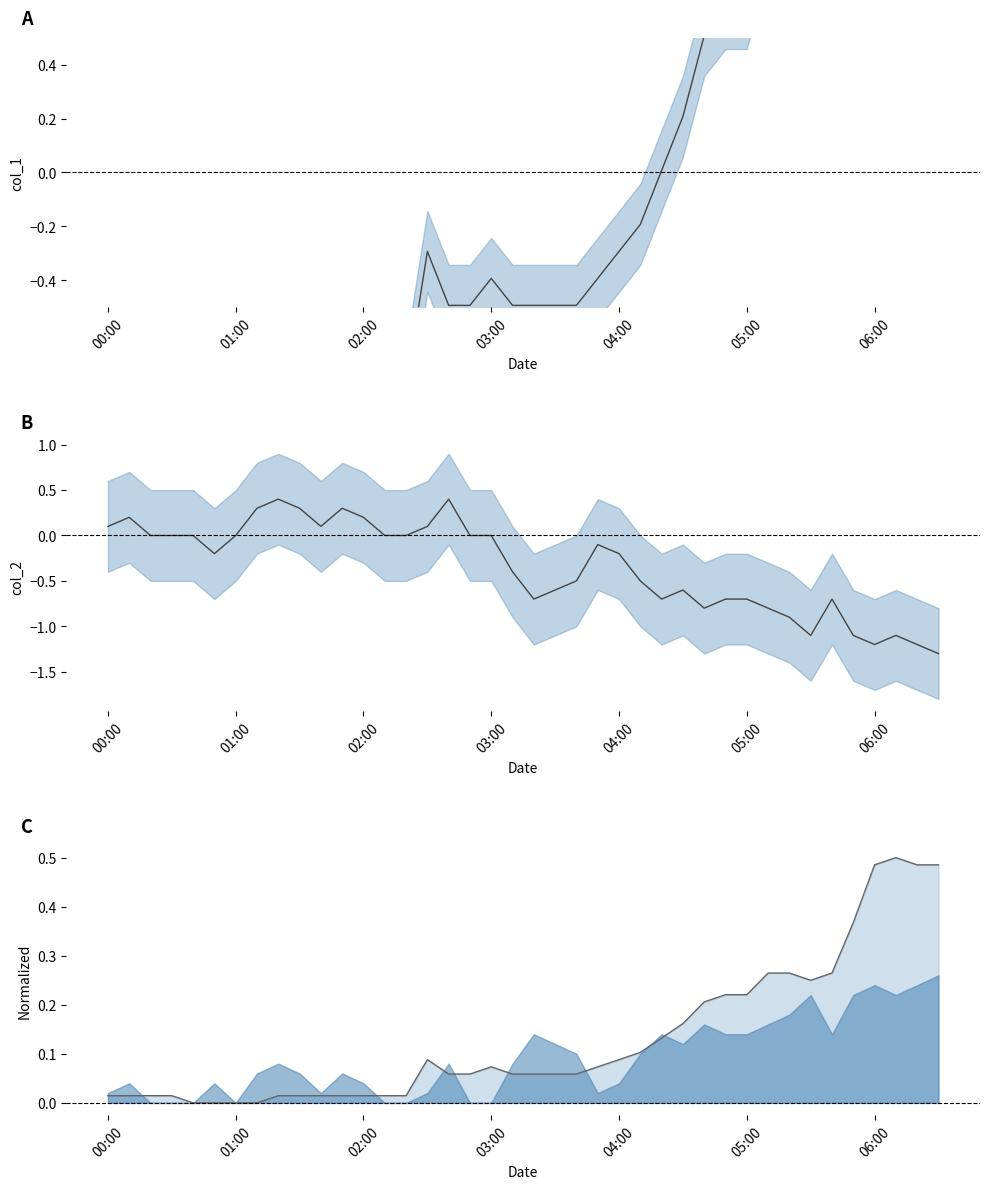

What is the lowest value of the col_2 series?

-1.3